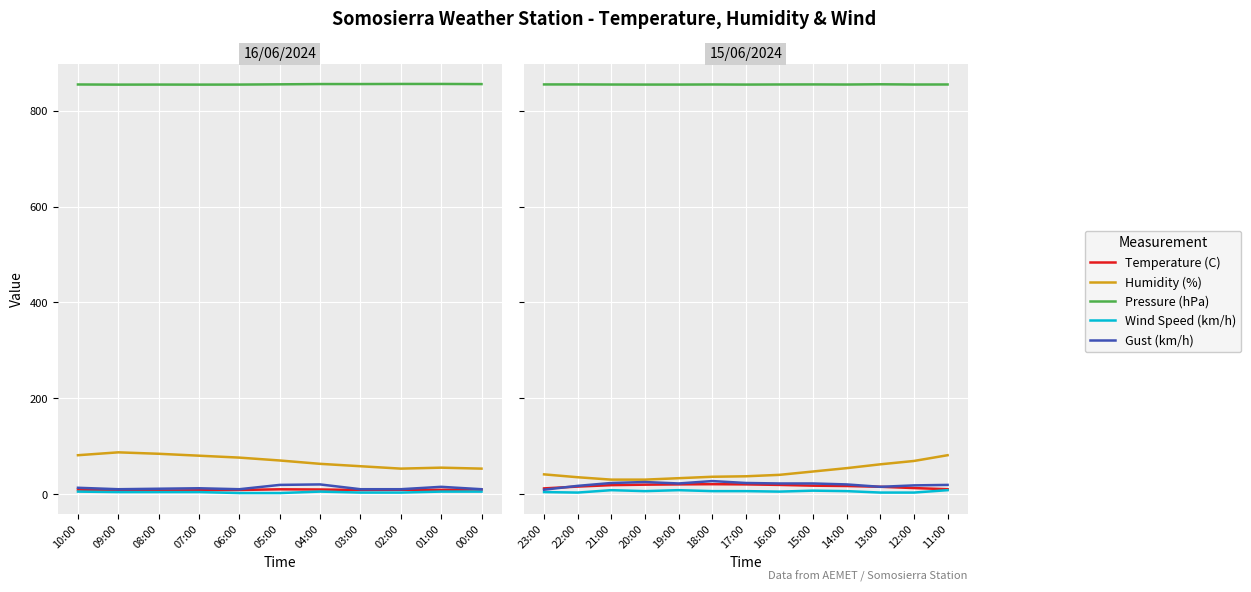

True or false: Pressure (hPa) and Gust (km/h) intersect in this chart.

False